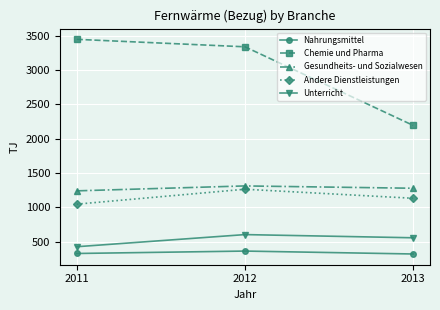

At how many categories does at least one series exceed 1873?

3